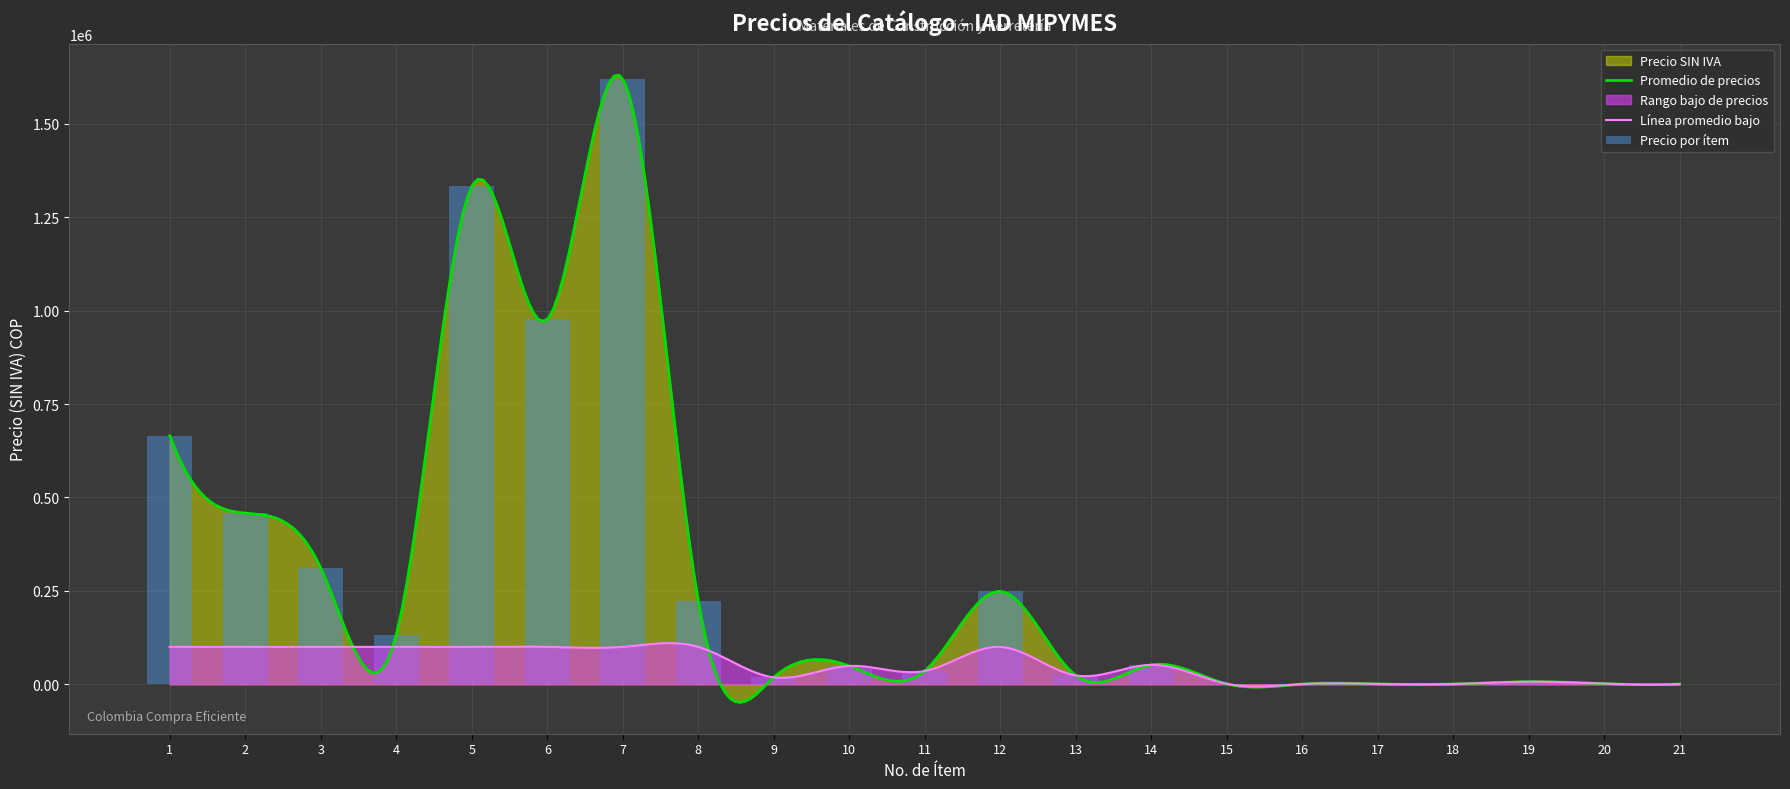

List the labels in order of value, largest first.

7, 5, 6, 1, 2, 3, 12, 8, 4, 14, 10, 11, 13, 9, 19, 20, 15, 17, 18, 21, 16